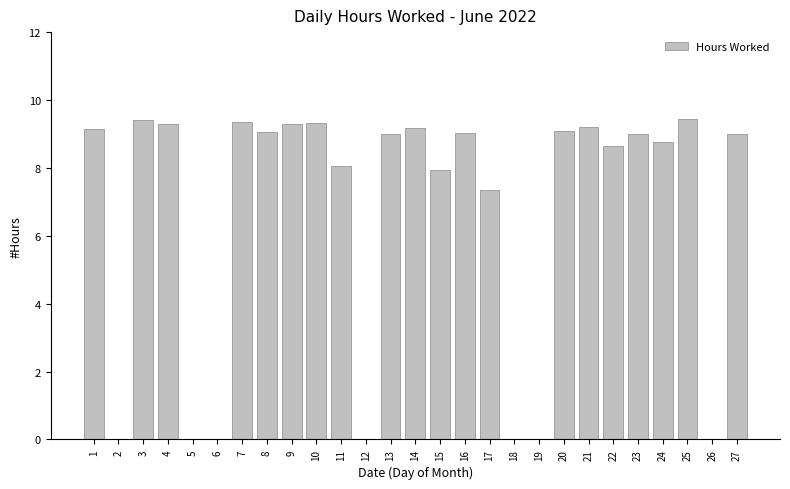

What is the sum of all values?

178.6